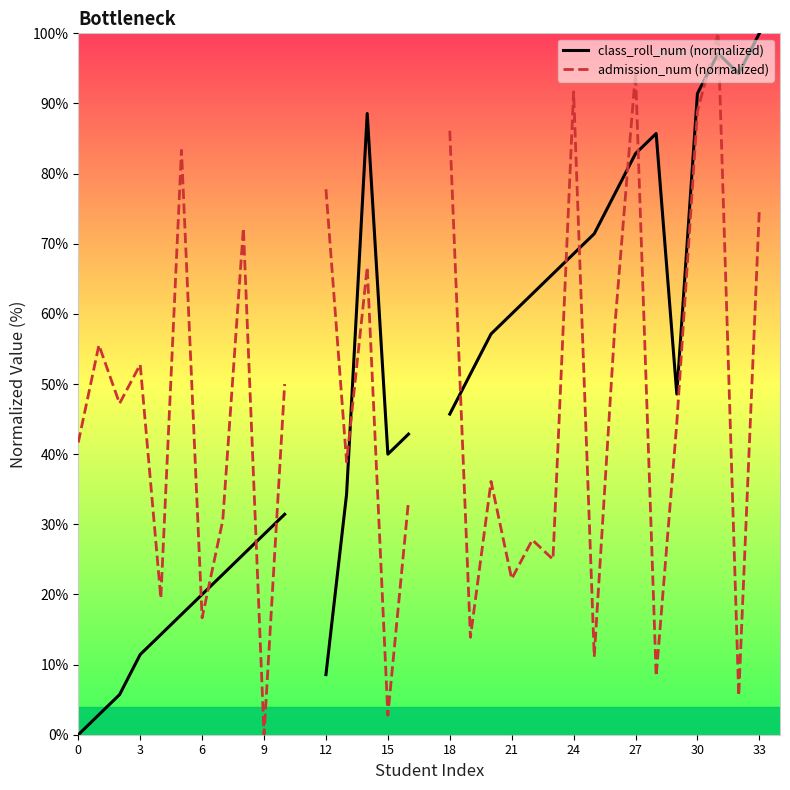

How many lines are shown in the chart?

2